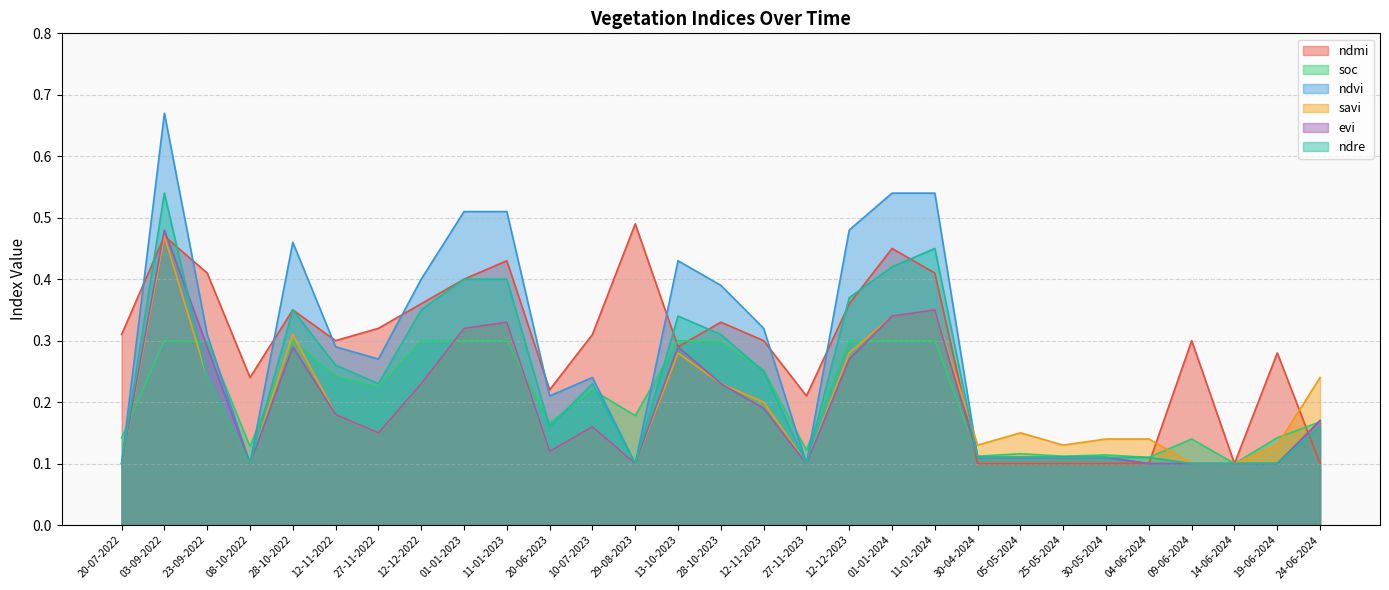

Which category has the highest value in the ndre series?

03-09-2022